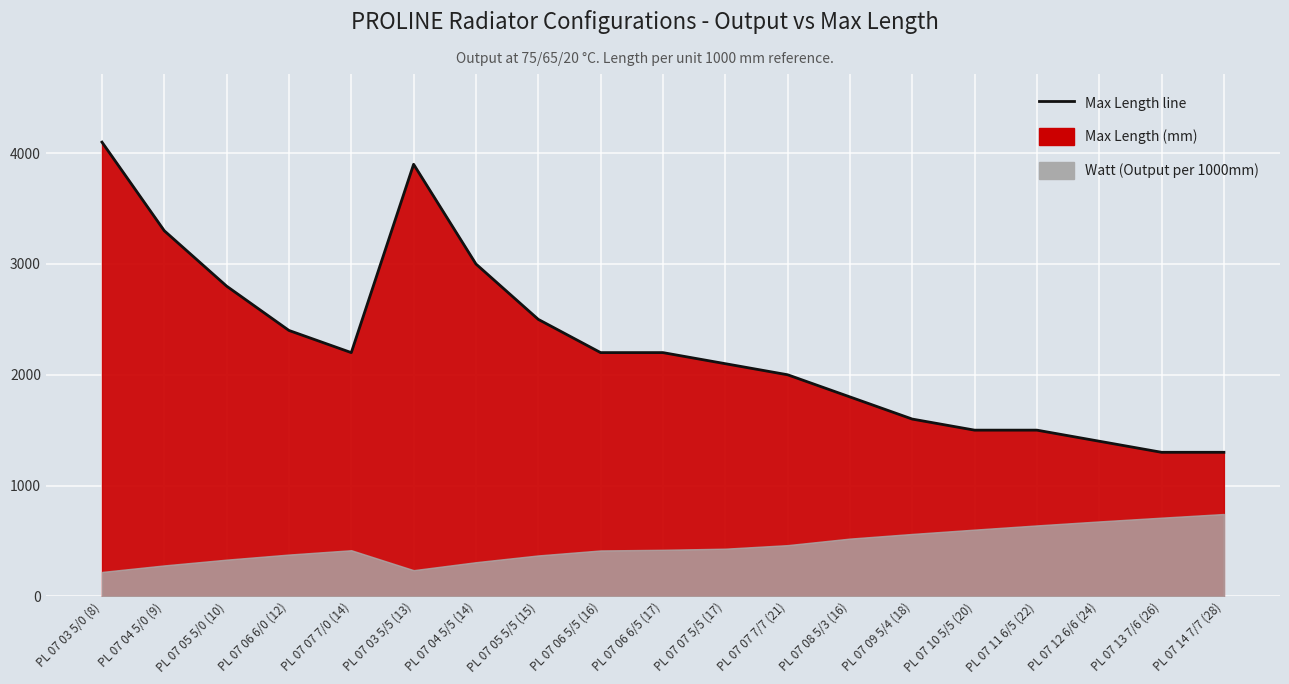

Which label corresponds to the largest value in the chart?

PL 07 03 5/0 (8)